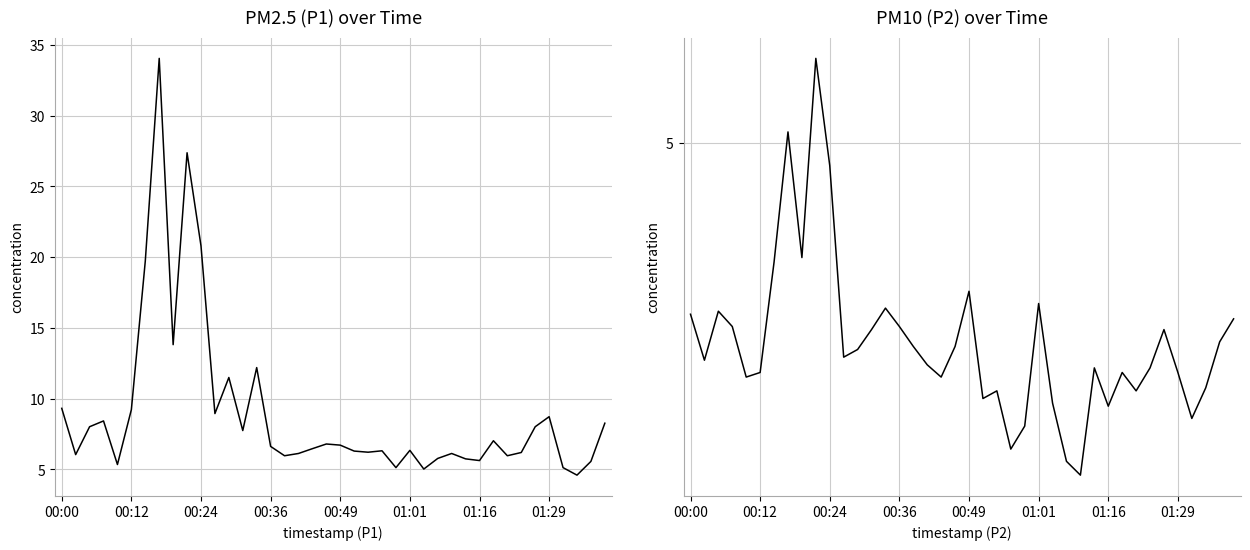

True or false: P1 and P2 intersect in this chart.

False